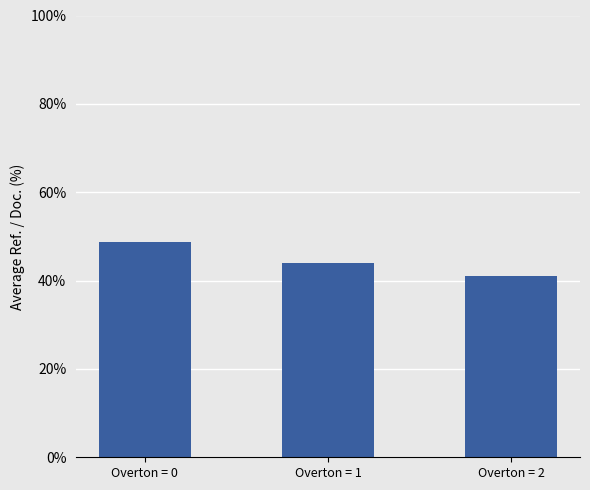

The chart shows a value of 15.5 at Overton = 1. True or false?

False